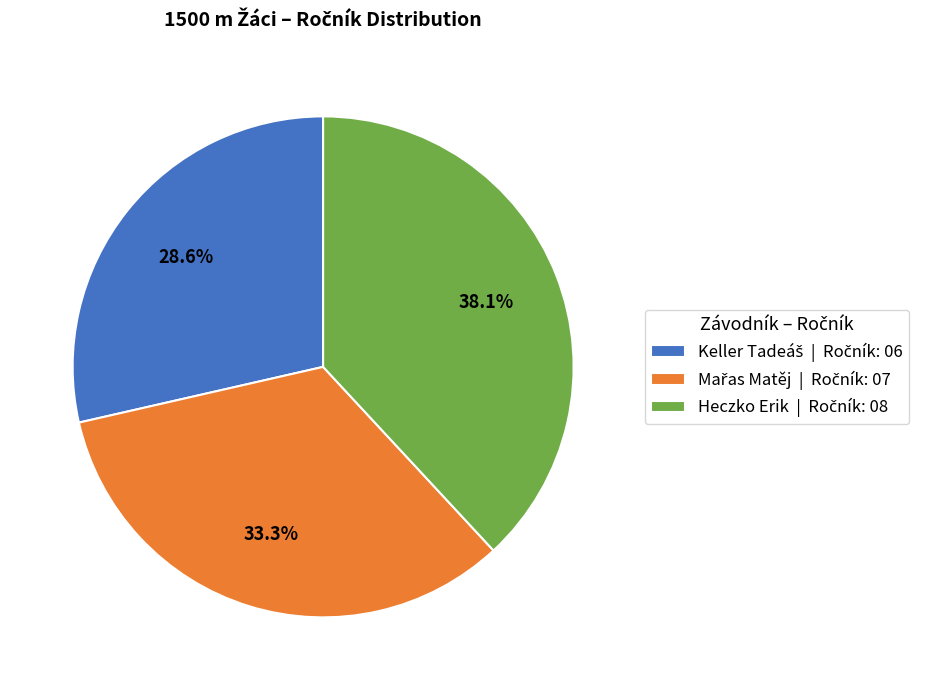

What percentage is the Heczko Erik slice, to the nearest percent?

38%